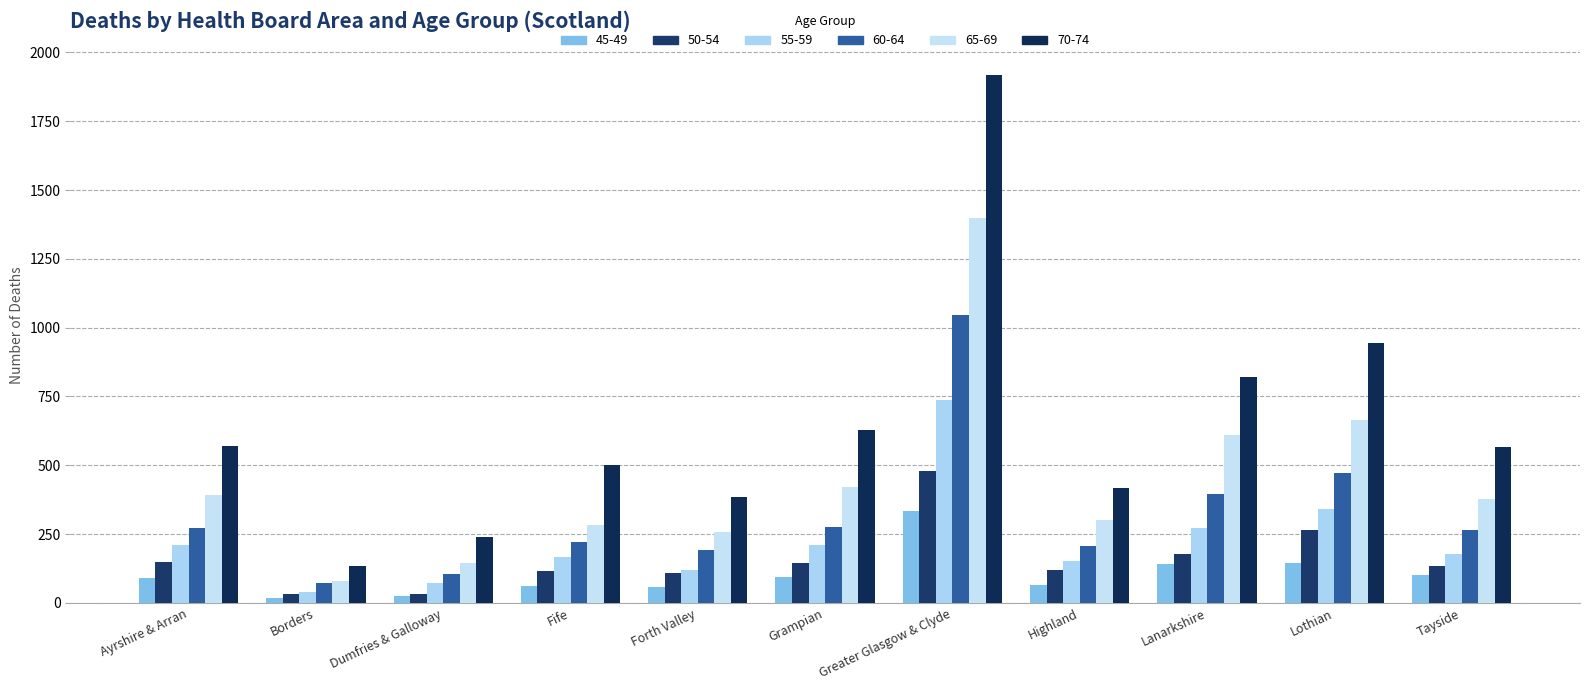

Are the bars grouped side by side (vs. stacked)?

Yes